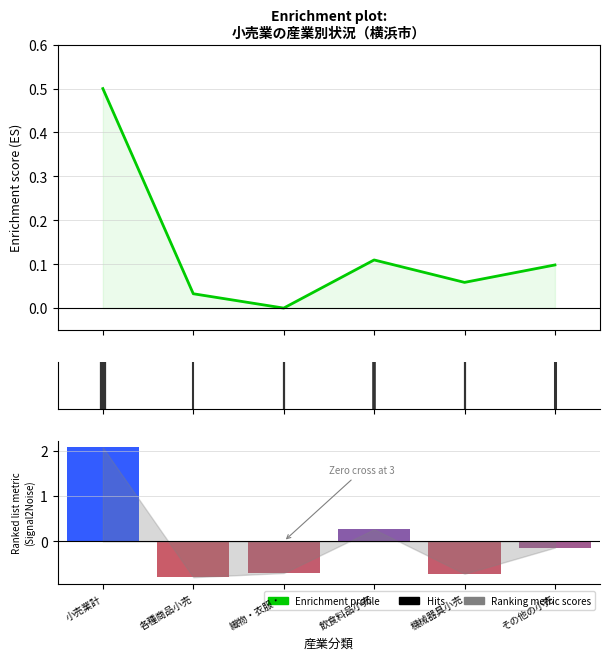

What is the spread (max minus min) of values at その他の小売?

0.2